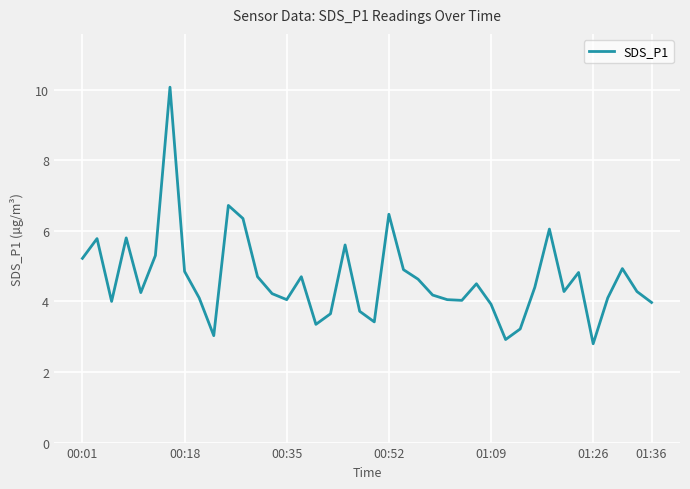

What is the difference between the maximum and minimum values?

7.3